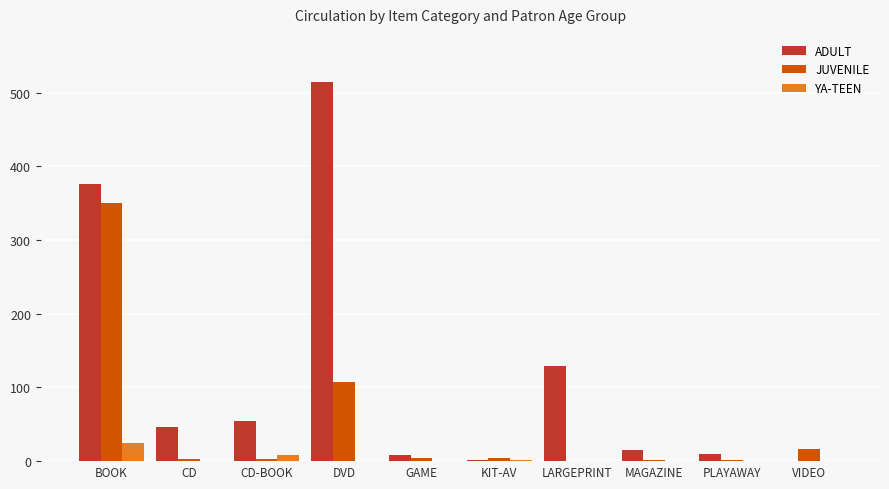

The YA-TEEN series shows 0 at PLAYAWAY. True or false?

True